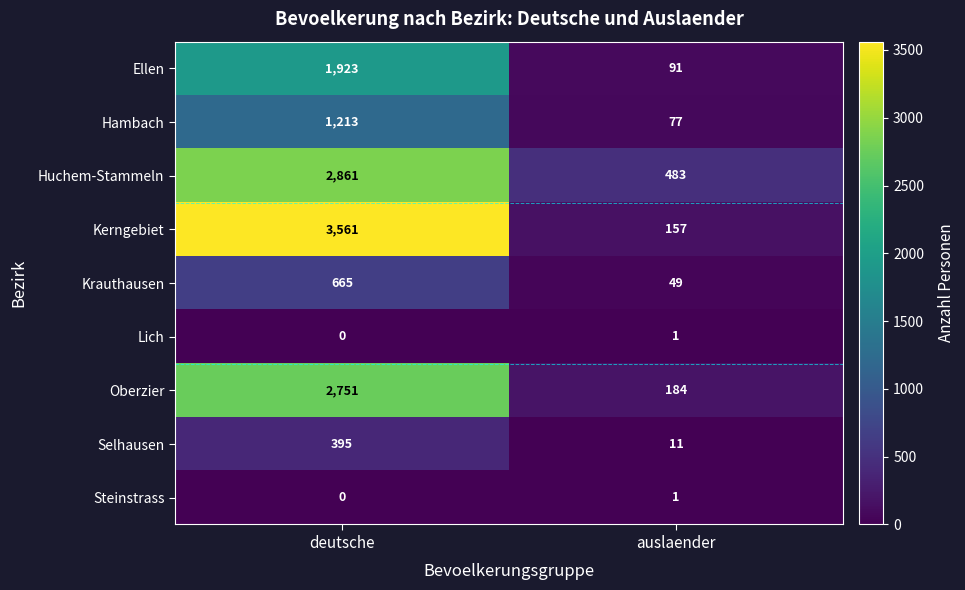

How many data points does each series have?

2